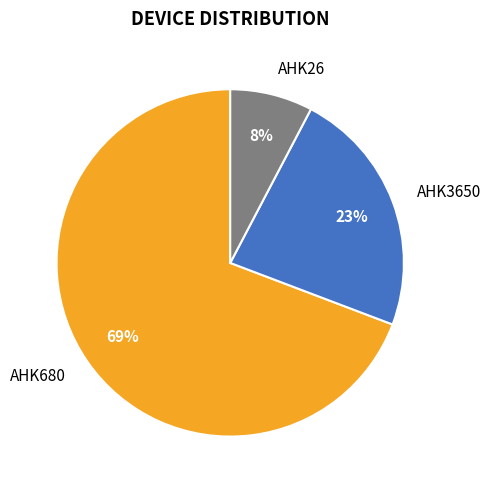

Which has a higher value, AHK680 or AHK3650?

AHK680